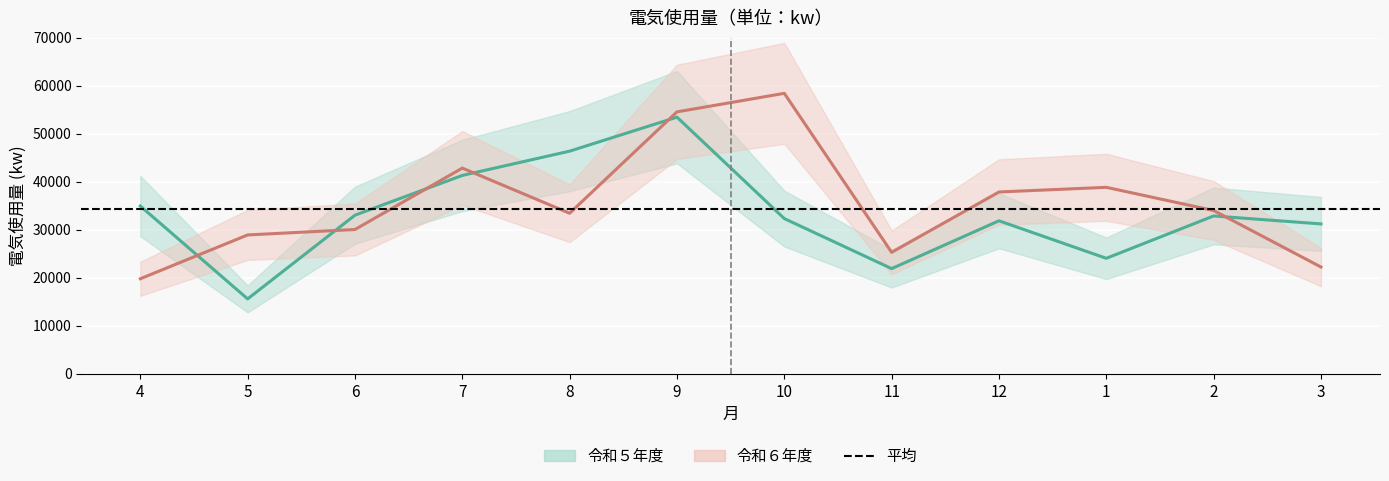

Where do 令和５年度 and 令和６年度 first cross each other?

4 and 5